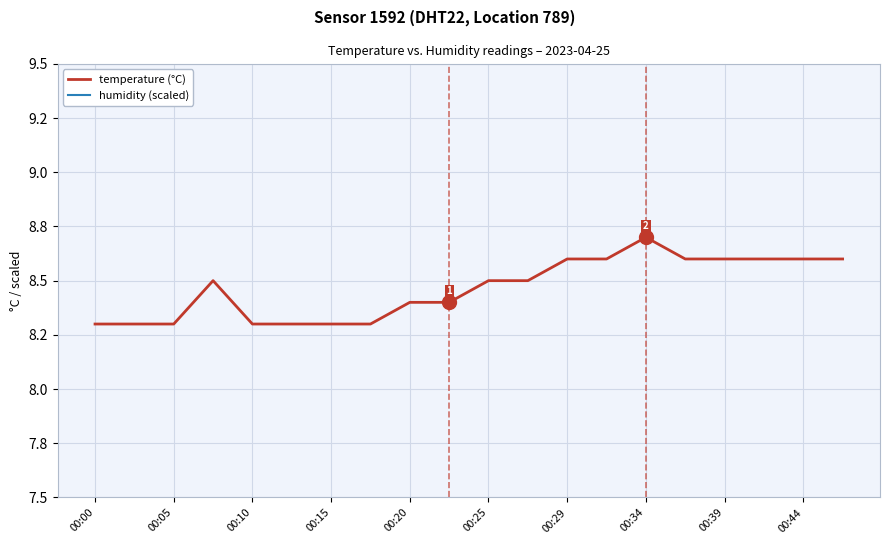

How many lines are shown in the chart?

2